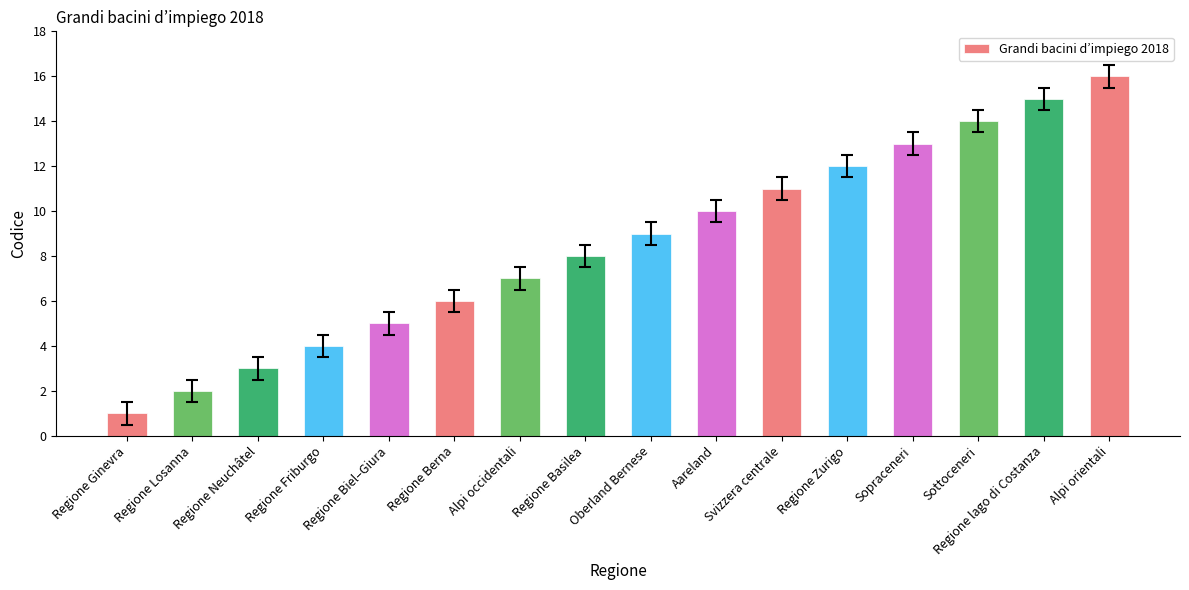

What is the maximum value shown in the chart?

16